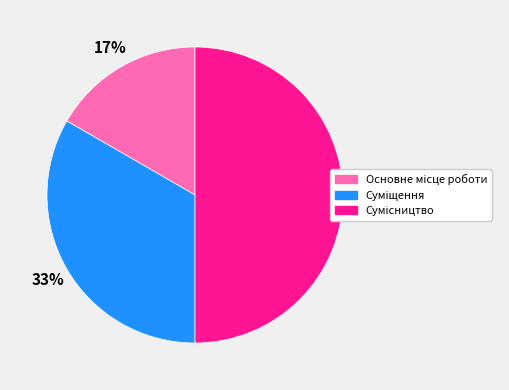

To the nearest percent, what is the average slice percentage?

33%